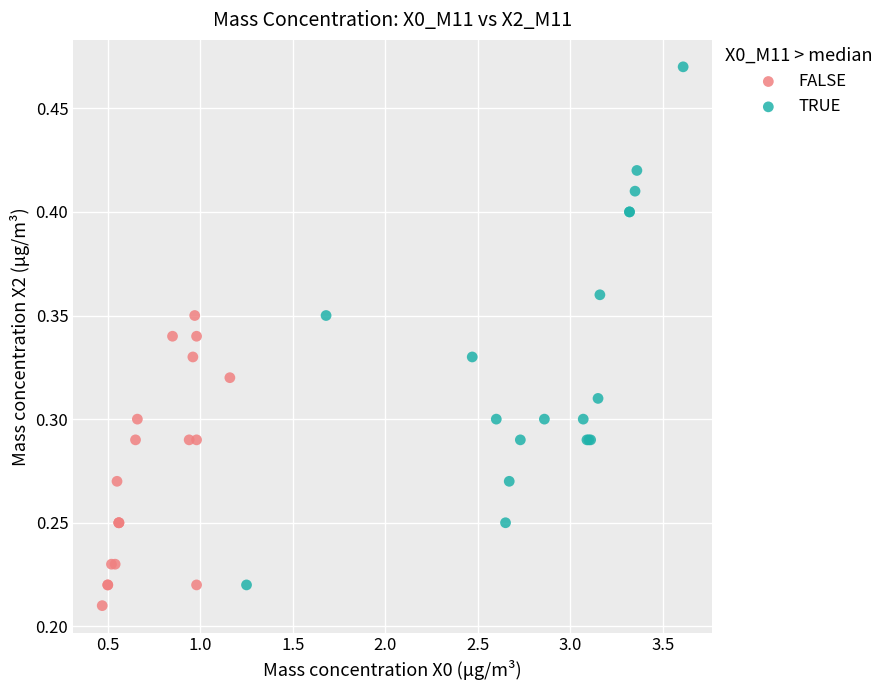

What are all the series names shown in the legend?

FALSE, TRUE